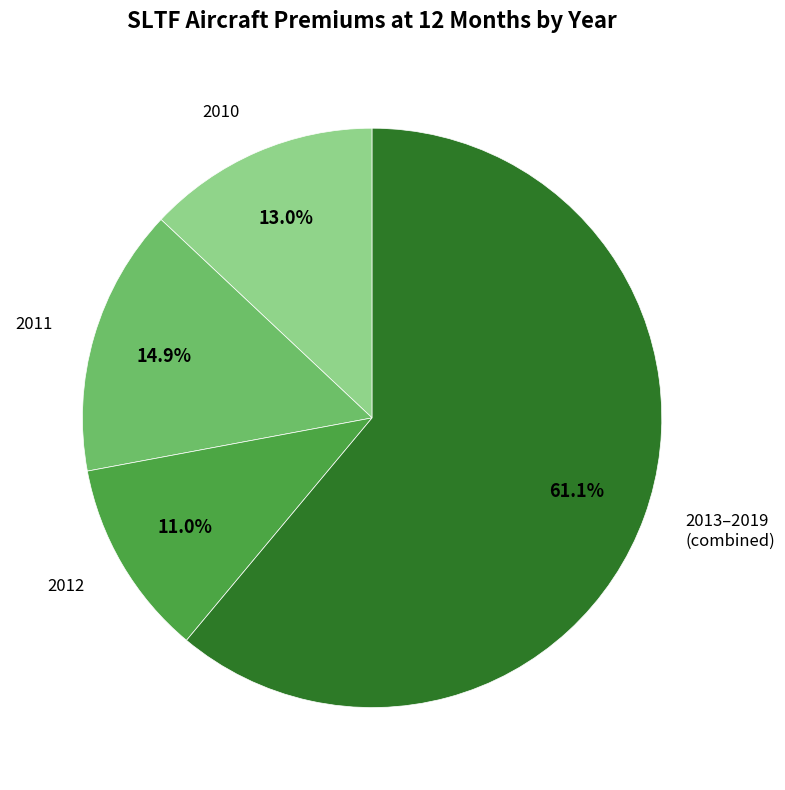

Is there any slice that represents more than half of the pie?

Yes